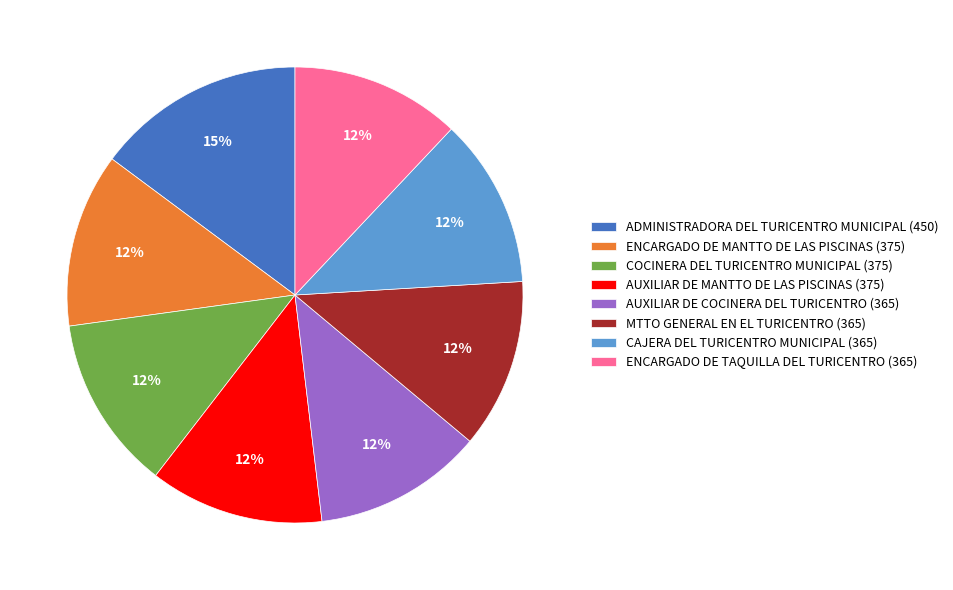

Does AUXILIAR DE COCINERA DEL TURICENTRO account for over 50% of the chart?

No